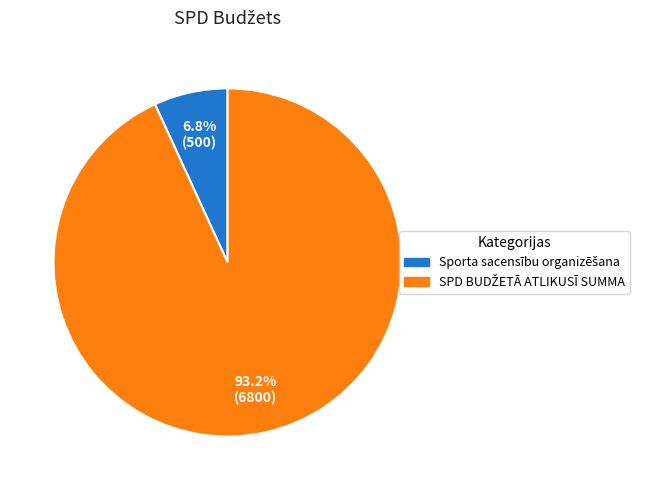

Does any single category account for the majority?

Yes